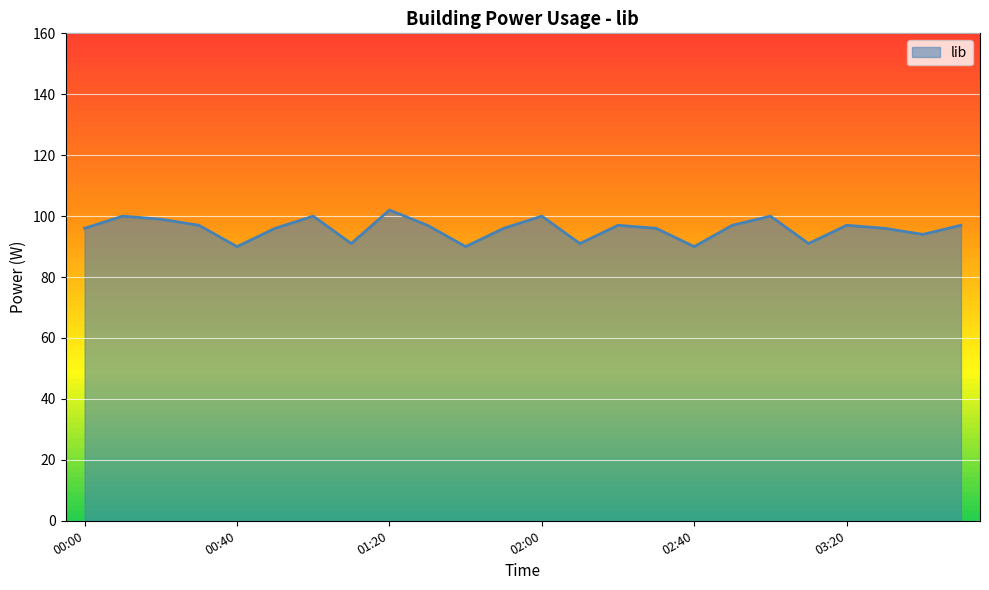

What position from the right is 02:20?

10